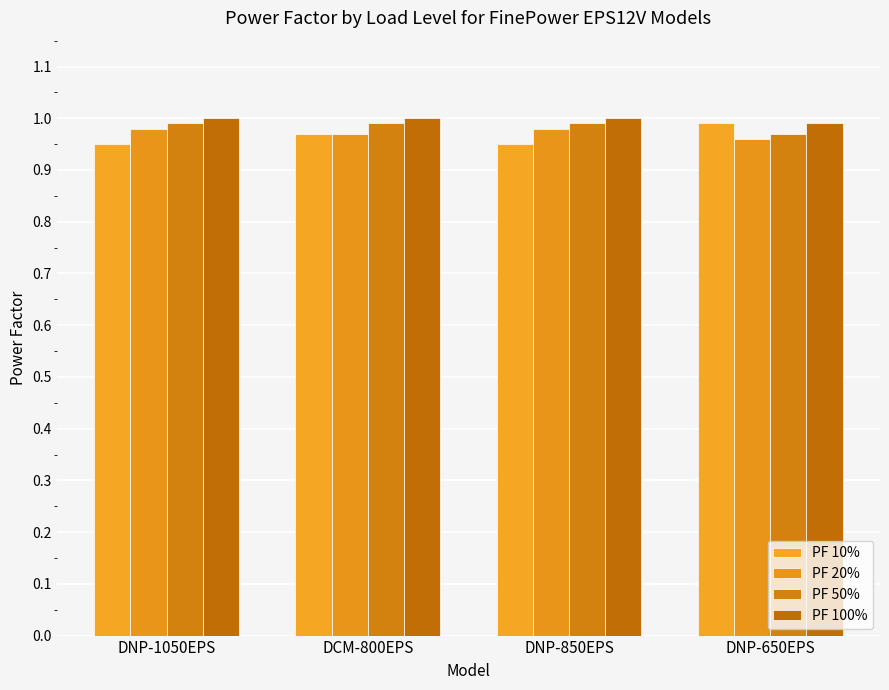

Count the number of categories in the chart.

4